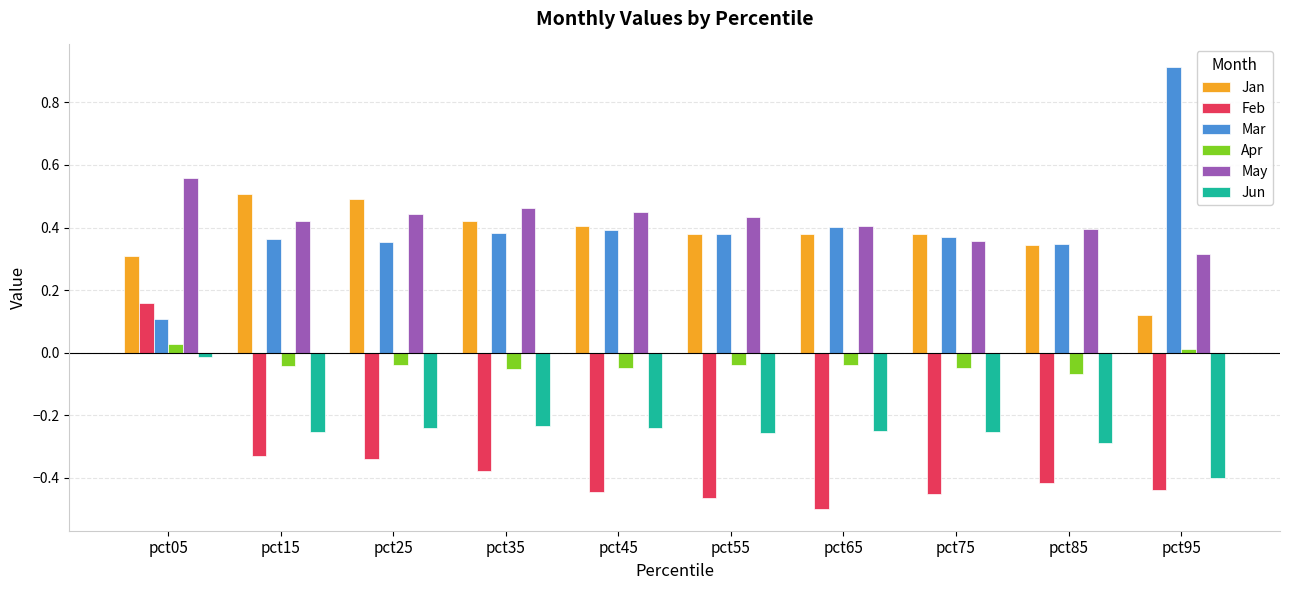

True or false: Feb has a value of -0.6 at pct75.

False